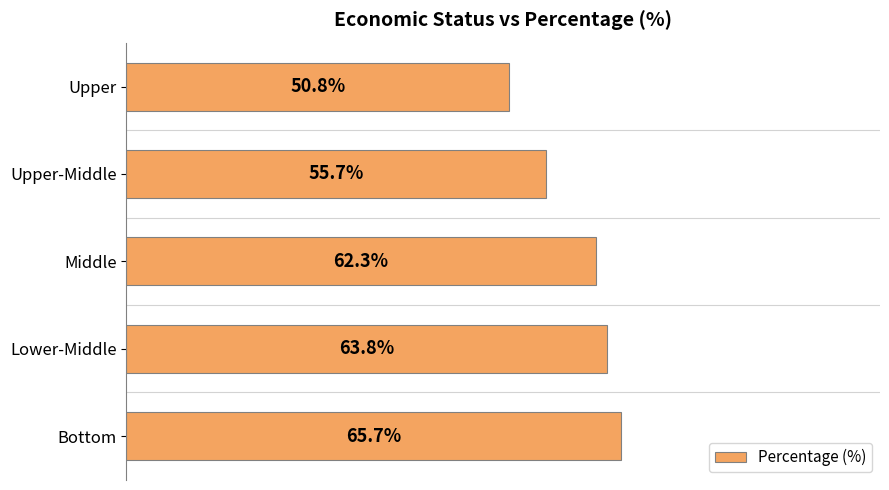

Between Middle and Bottom, which is larger?

Bottom